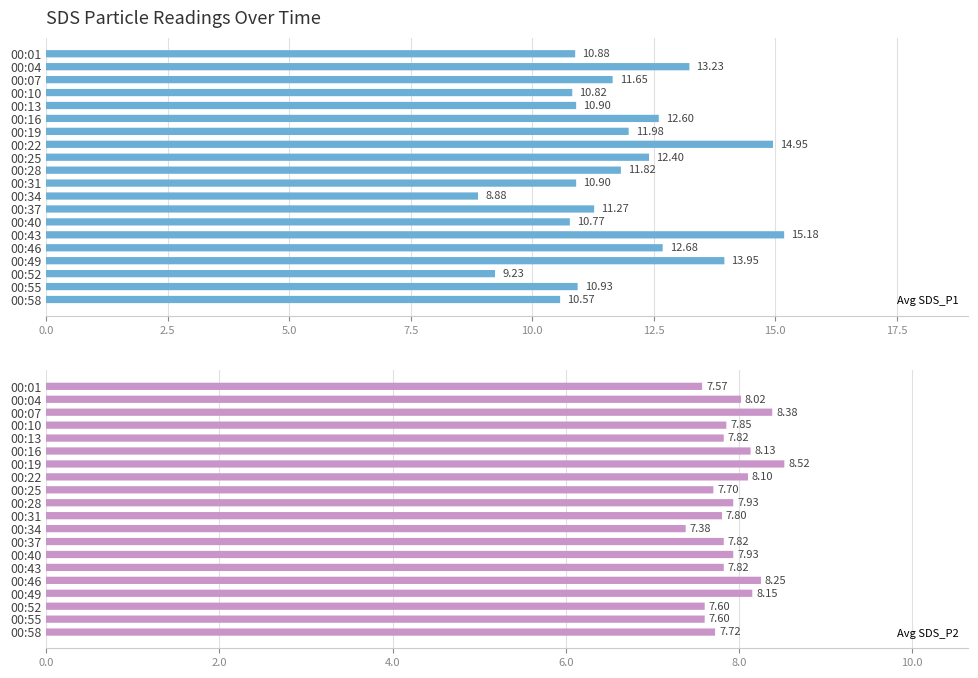

What position from the right is 16?

4